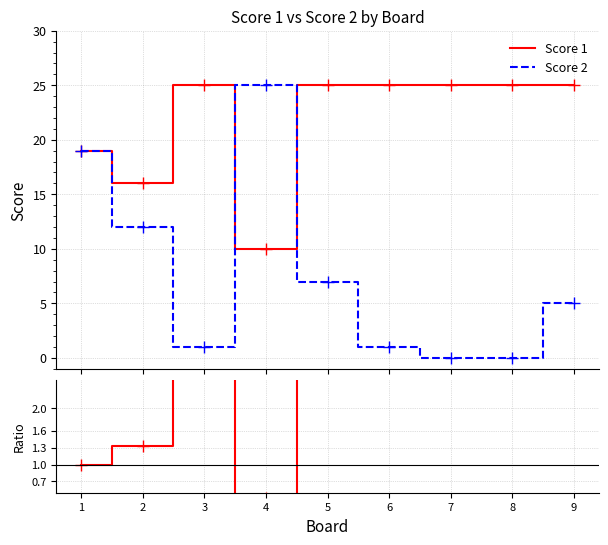

Is the value of Score 2 at 3 greater than the value of Score 1 at 4?

No